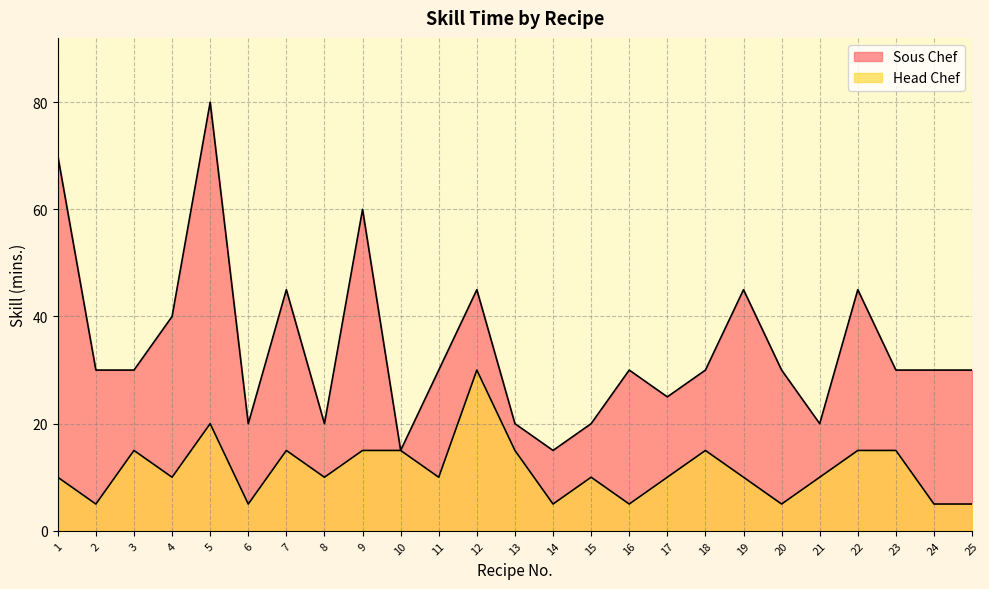

Reading left to right, extract all data points from this chart.

Sous Chef: 1=70	2=30	3=30	4=40	5=80	6=20	7=45	8=20	9=60	10=15	11=30	12=45	13=20	14=15	15=20	16=30	17=25	18=30	19=45	20=30	21=20	22=45	23=30	24=30	25=30
Head Chef: 1=10	2=5	3=15	4=10	5=20	6=5	7=15	8=10	9=15	10=15	11=10	12=30	13=15	14=5	15=10	16=5	17=10	18=15	19=10	20=5	21=10	22=15	23=15	24=5	25=5